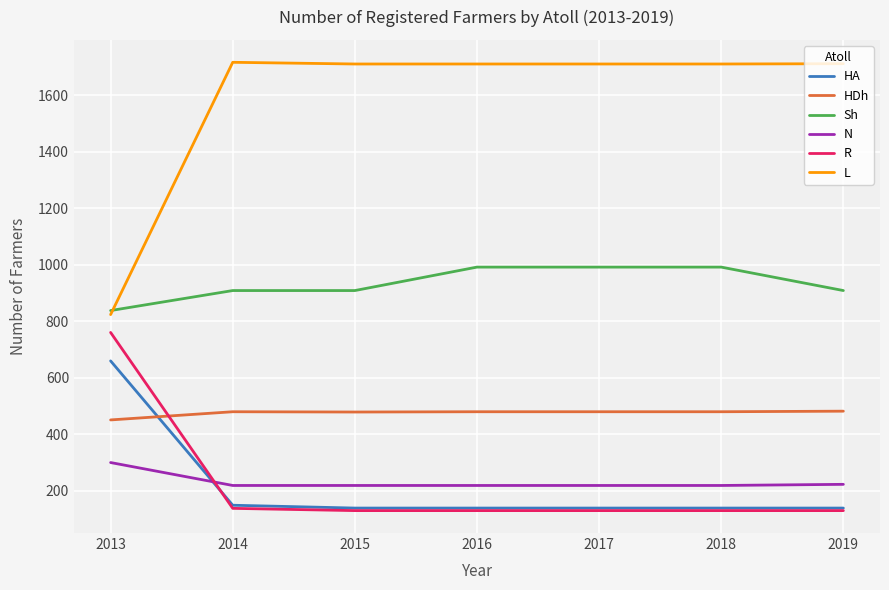

Rank the series by their maximum value, from highest to lowest.

L, Sh, R, HA, HDh, N